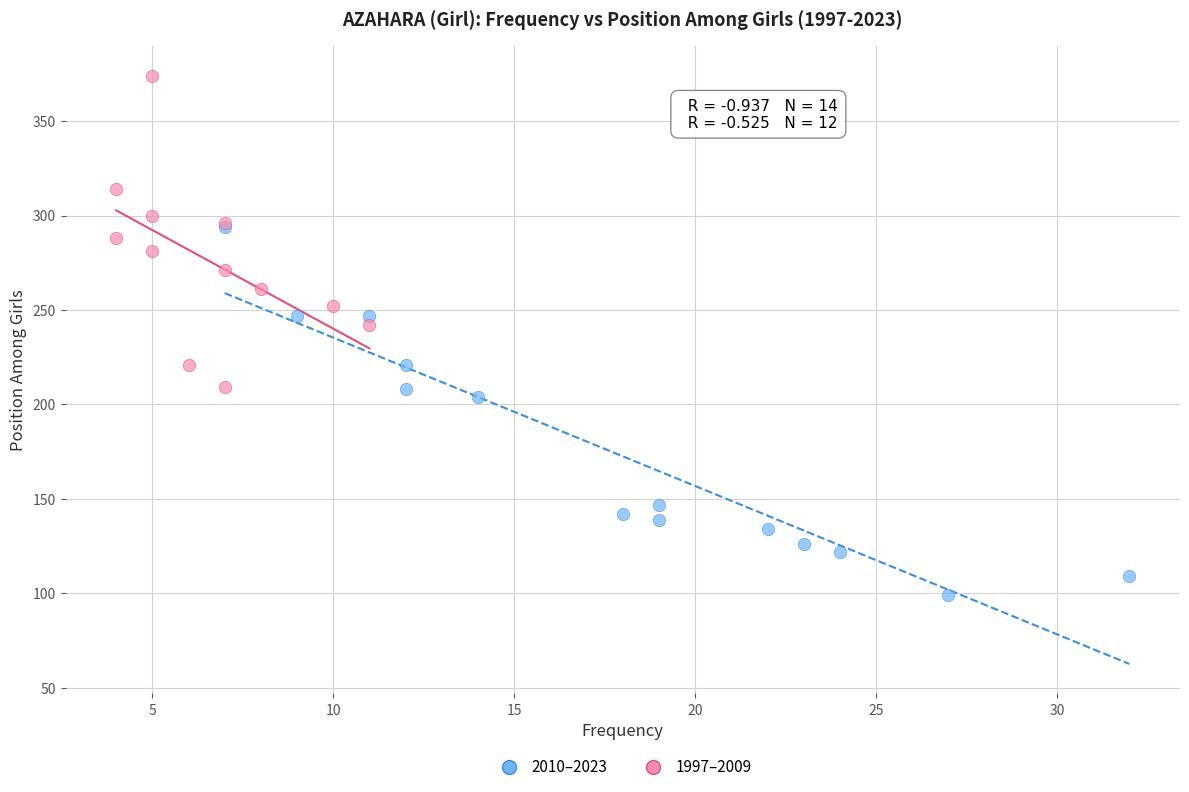

Which series has the largest Y range (max minus min)?

2010–2023